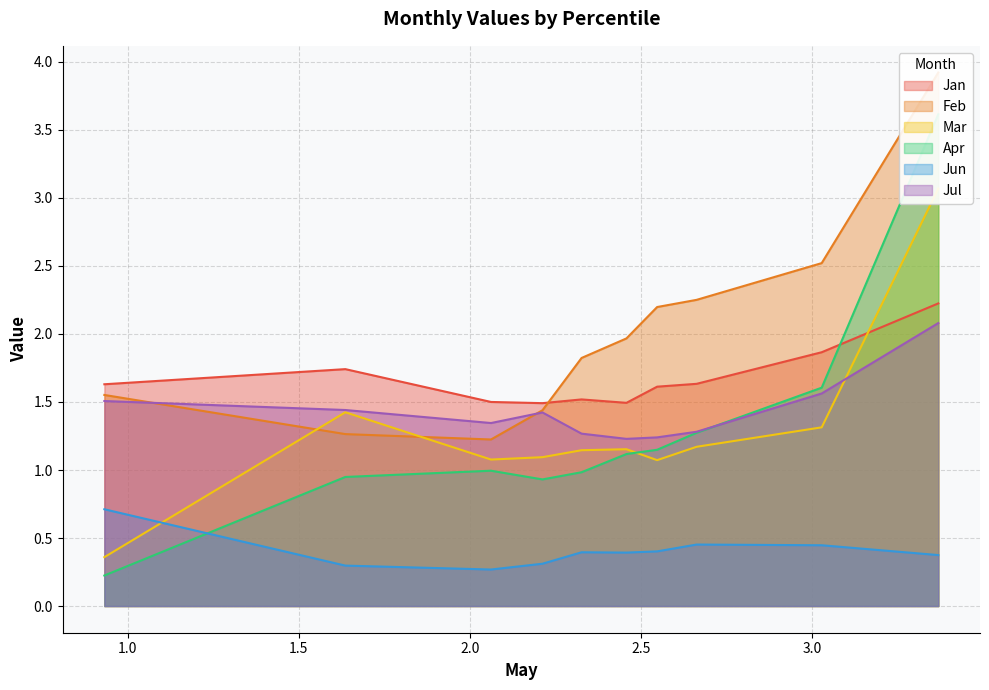

What is the minimum value shown in the chart?

0.2